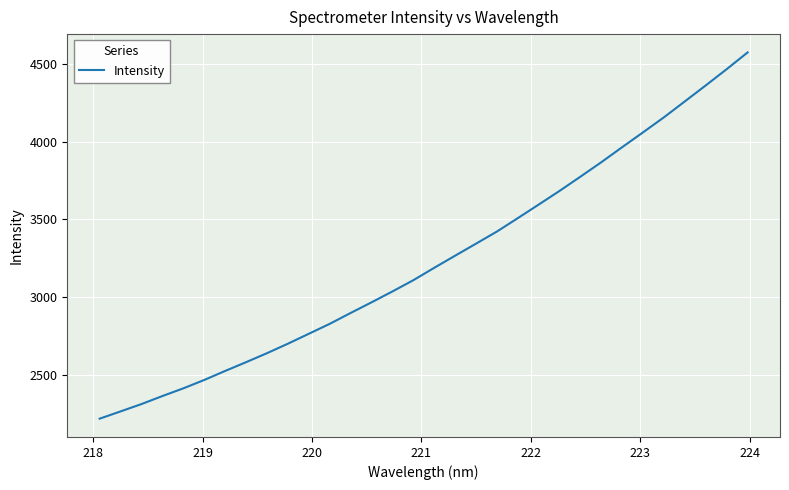

What is the minimum value shown in the chart?

2215.8